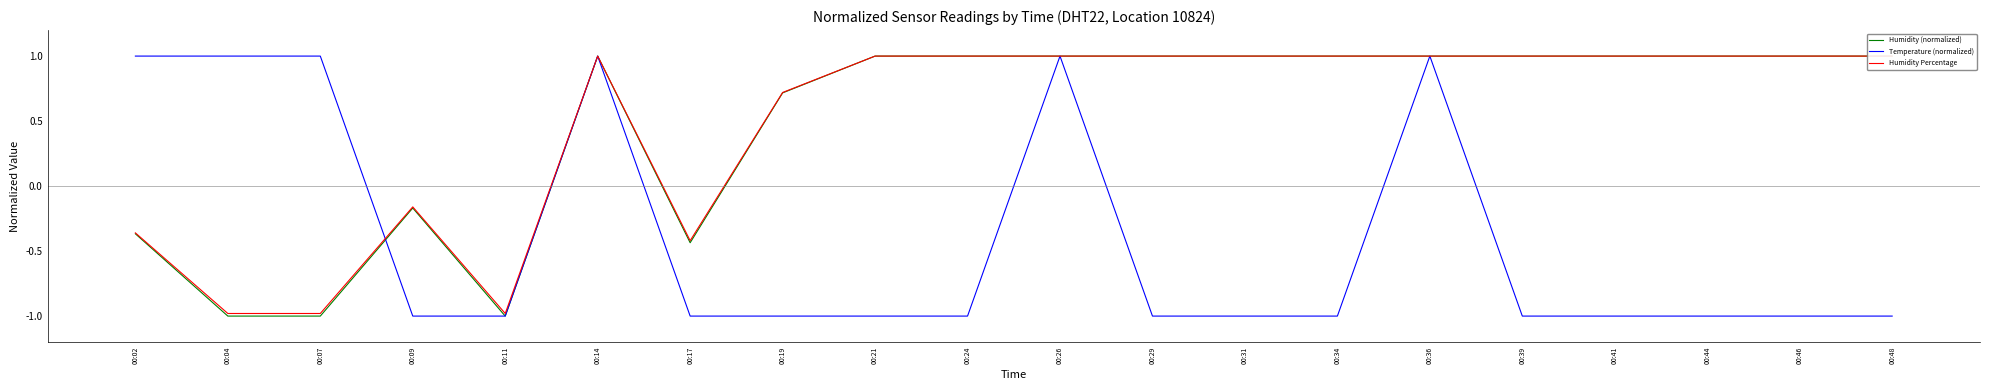

The value of Humidity (normalized) at 00:26 is 1.5. True or false?

False